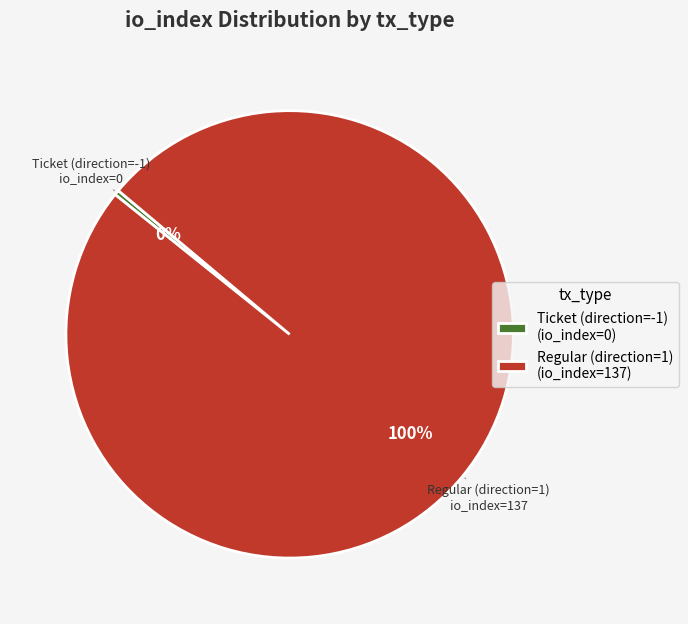

Count the number of slices in the pie.

2